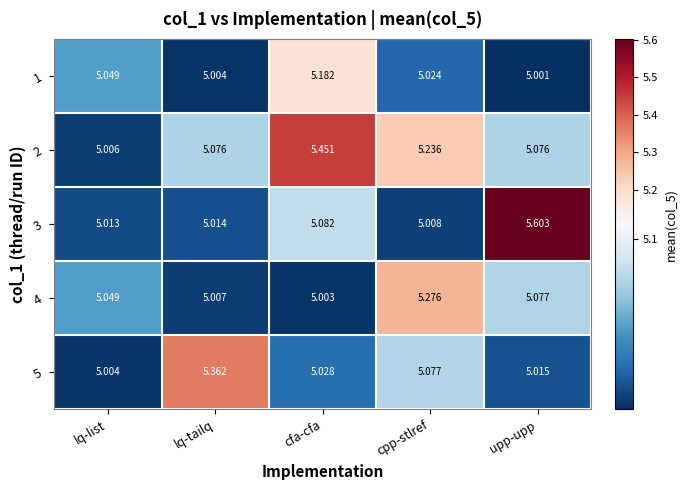

How many series are shown in this chart?

5